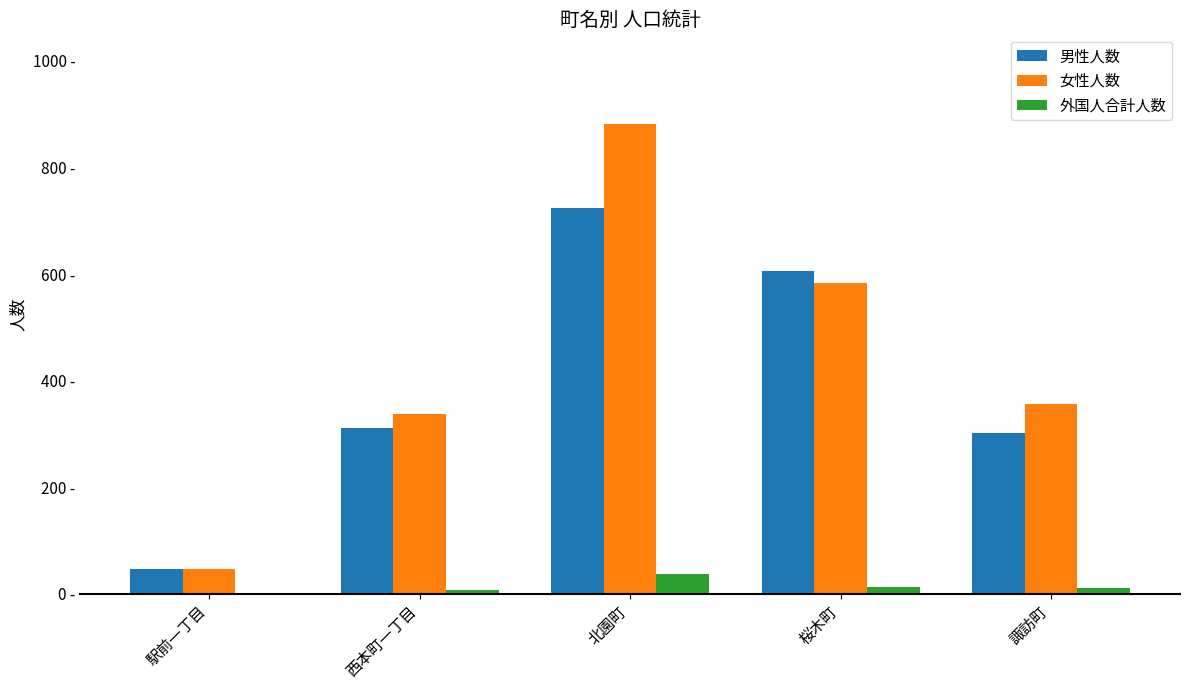

Which series has the widest spread of values?

女性人数